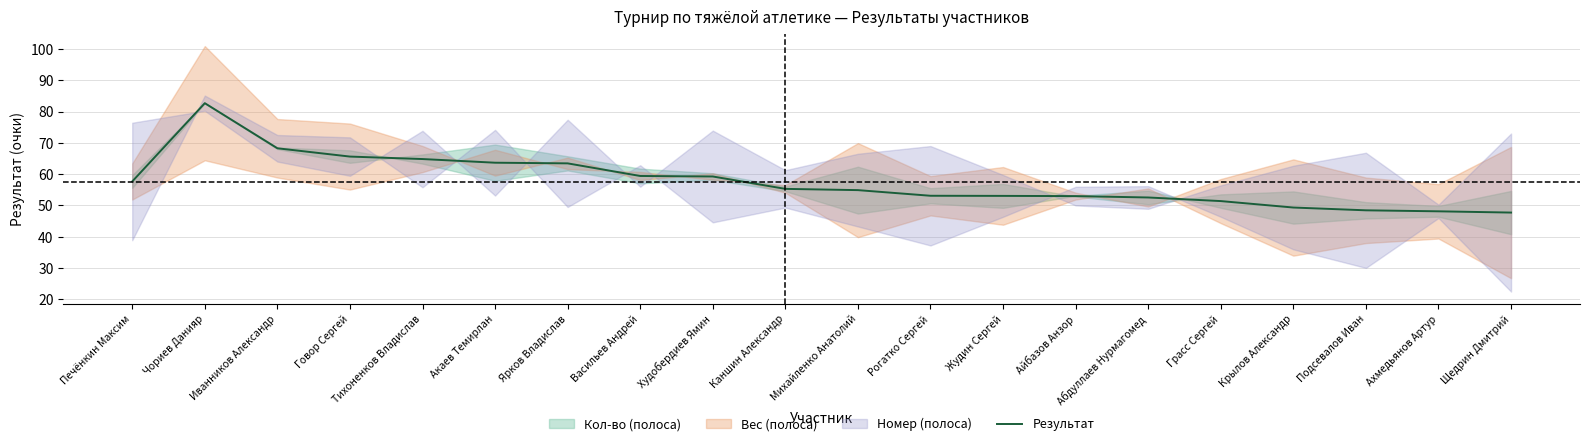

What is the sum of the values at Крылов Александр and Ярков Владислав?

112.8